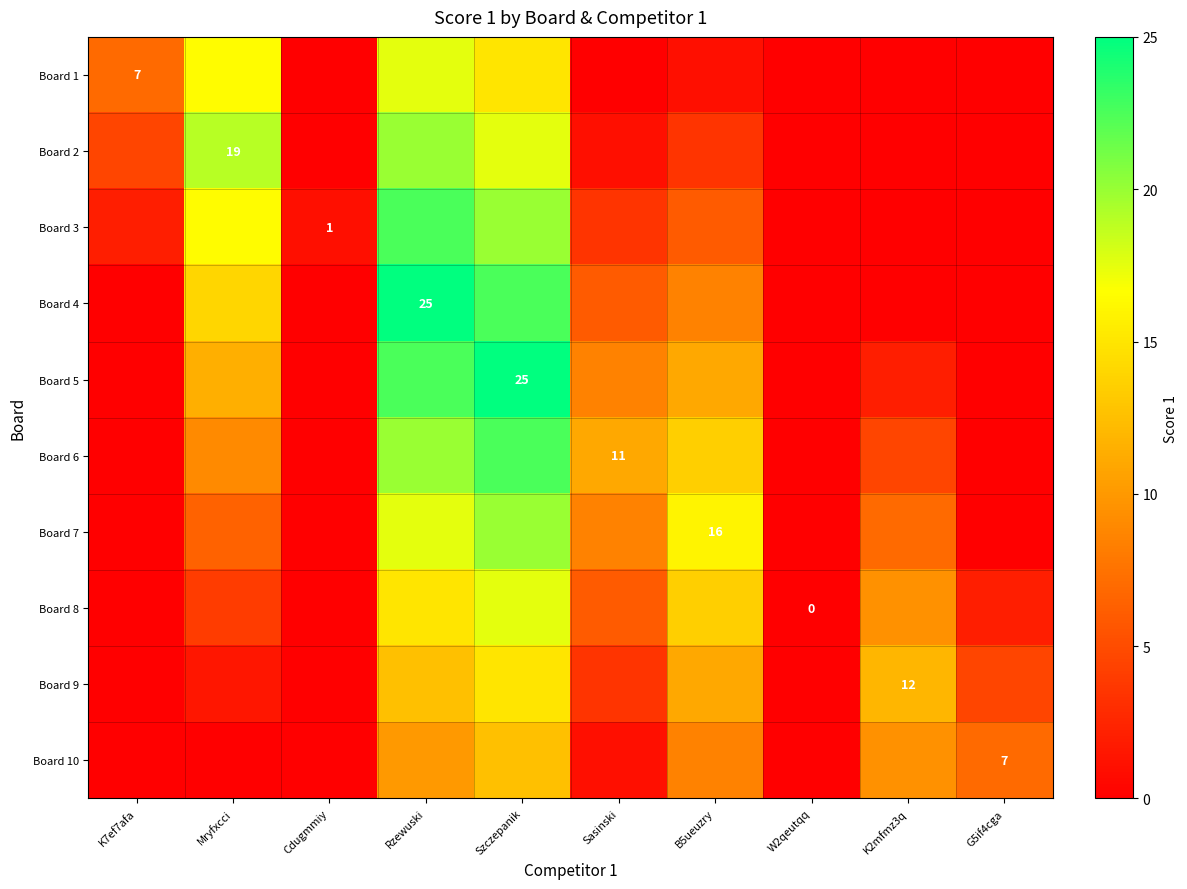

Between Sasinski and G5if4cga, which series saw the biggest shift?

Board 6